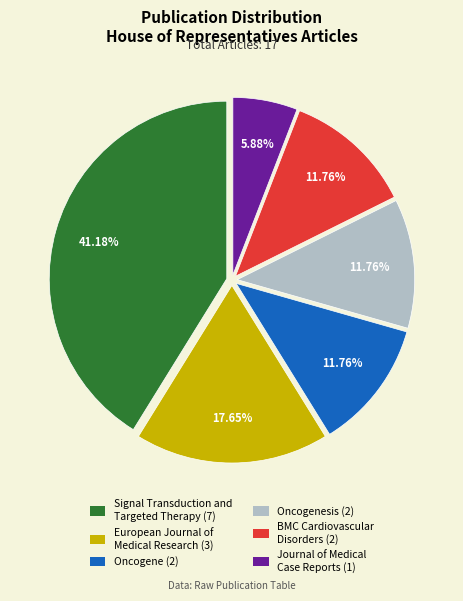

Does any single category account for the majority?

No